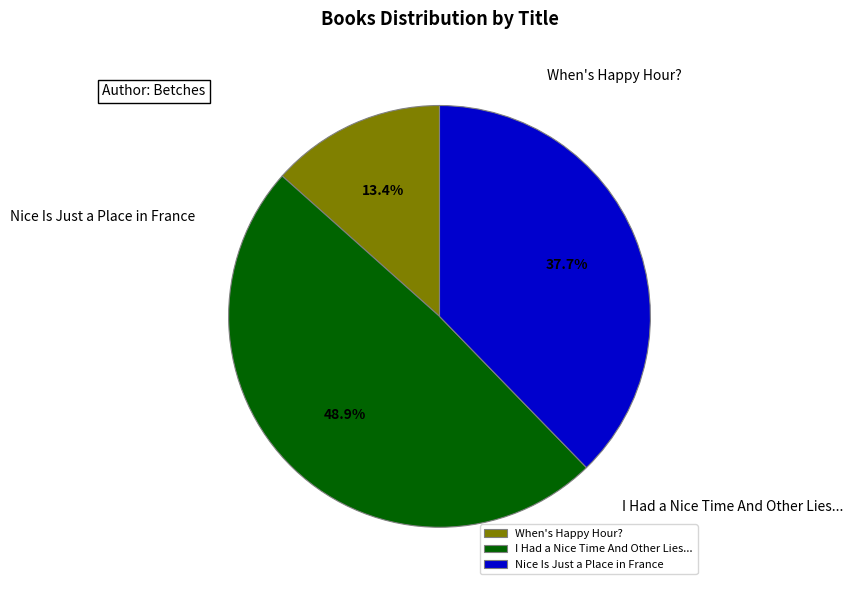

To the nearest percent, what percentage of the pie is Nice Is Just a Place in France?

38%